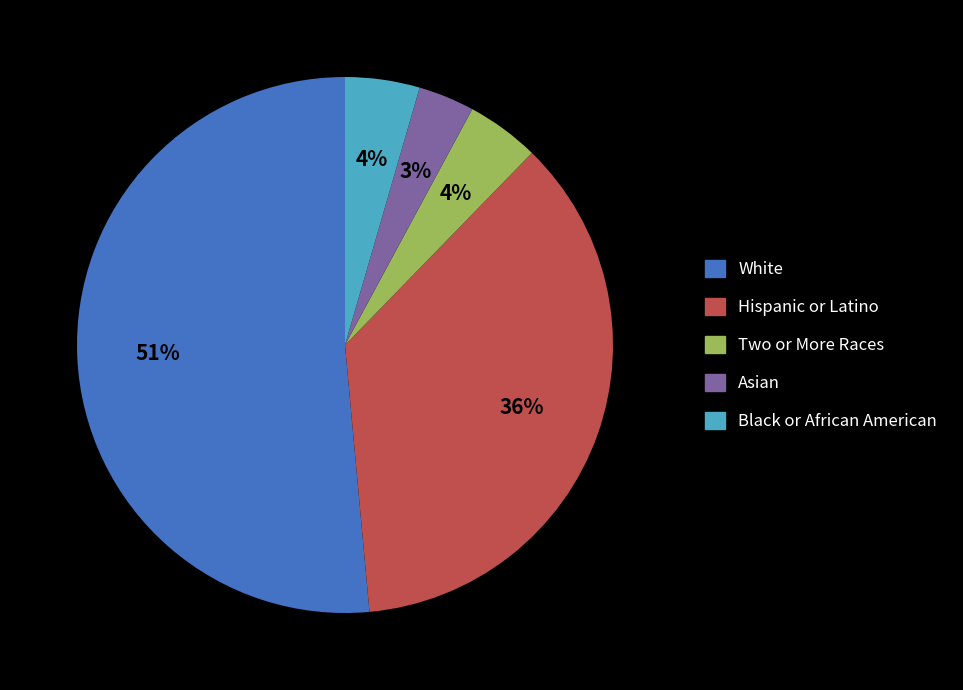

Between Two or More Races and Asian, which is larger?

Two or More Races